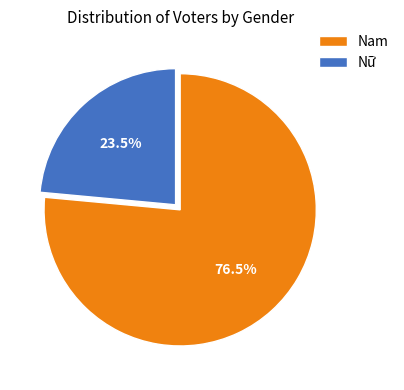

How many segments does this pie chart have?

2